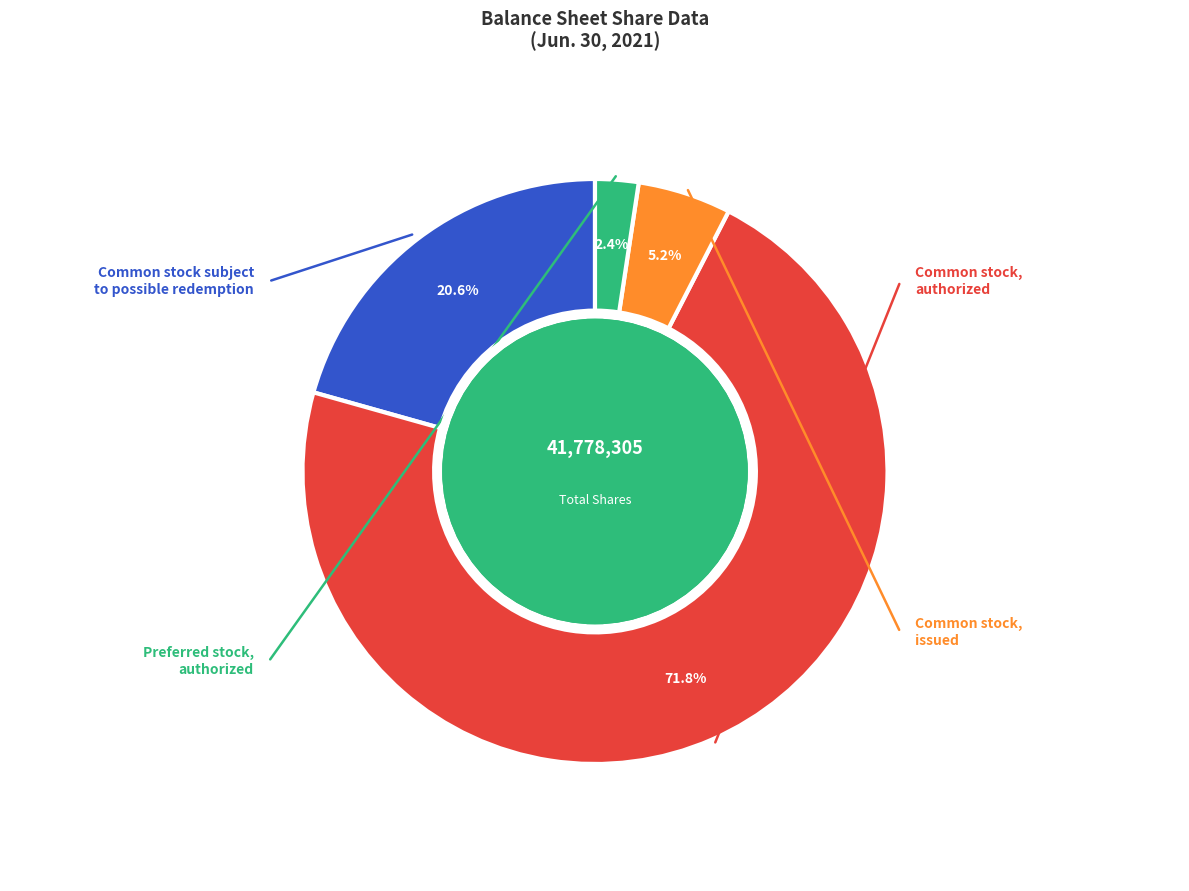

Count the number of slices in the pie.

4